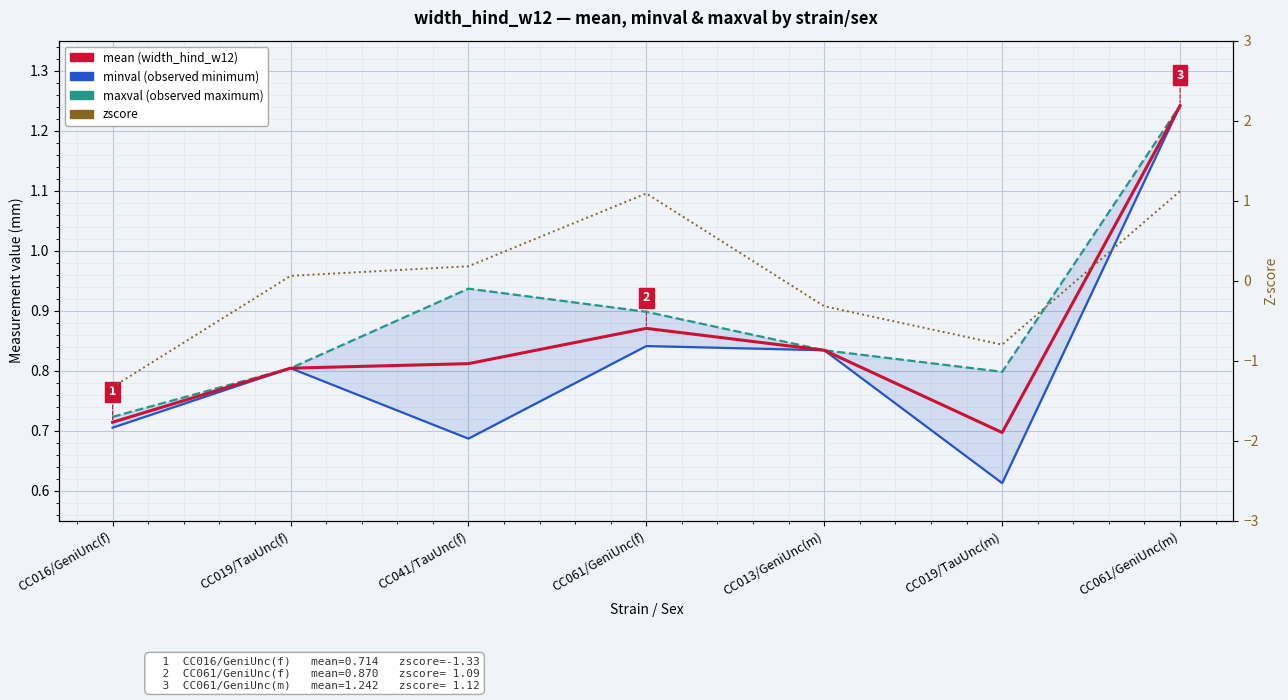

True or false: minval and mean cross at least once.

True